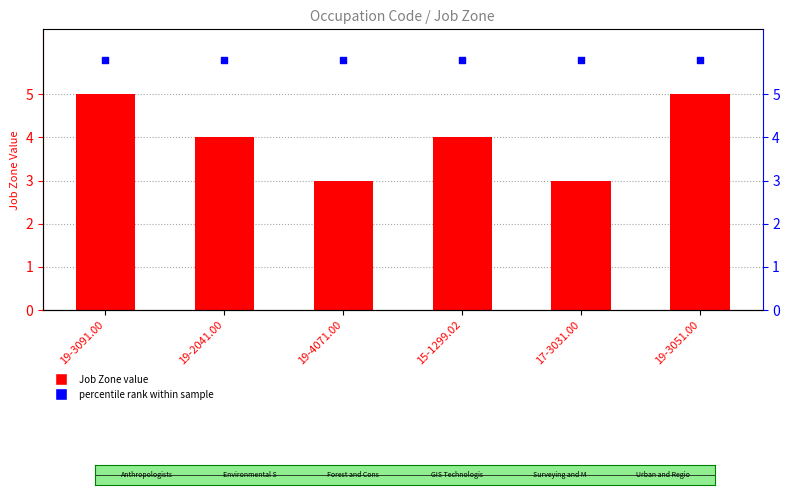

Which series has the largest Y range (max minus min)?

Job Zone